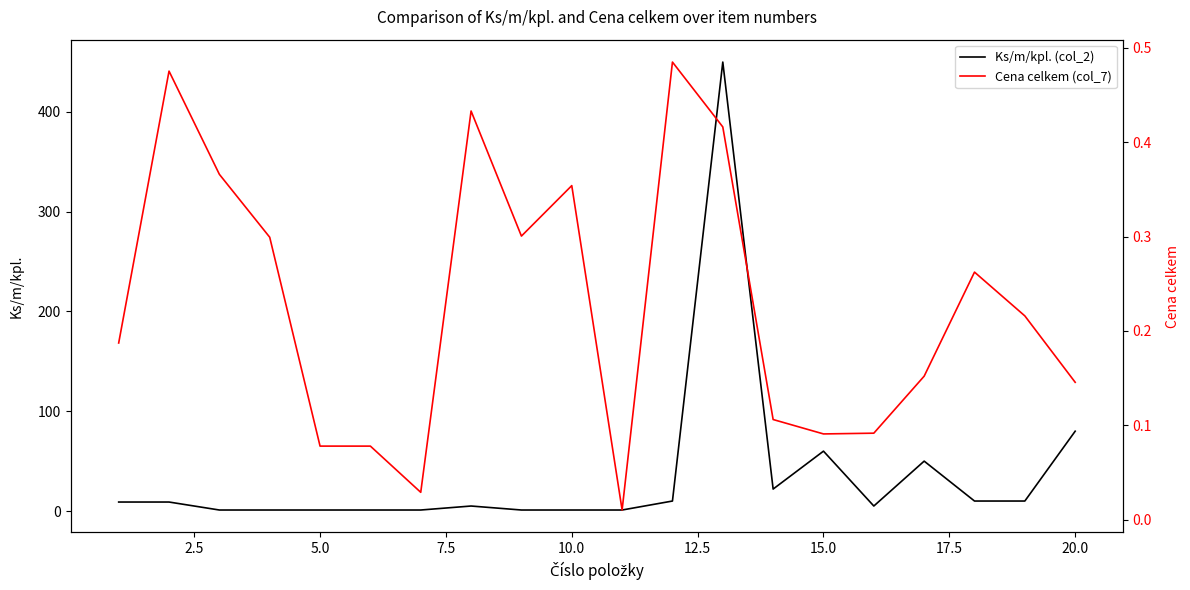

Which series has the widest spread of values?

Ks/m/kpl. (col_2)